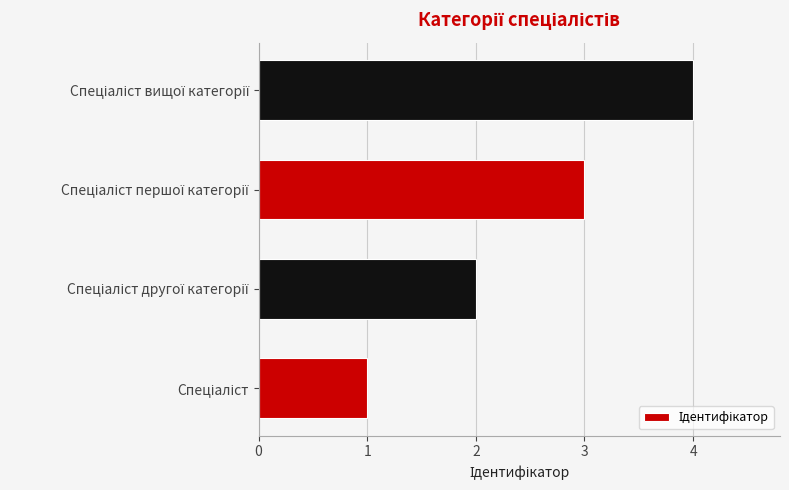

How many bars are there in total?

4